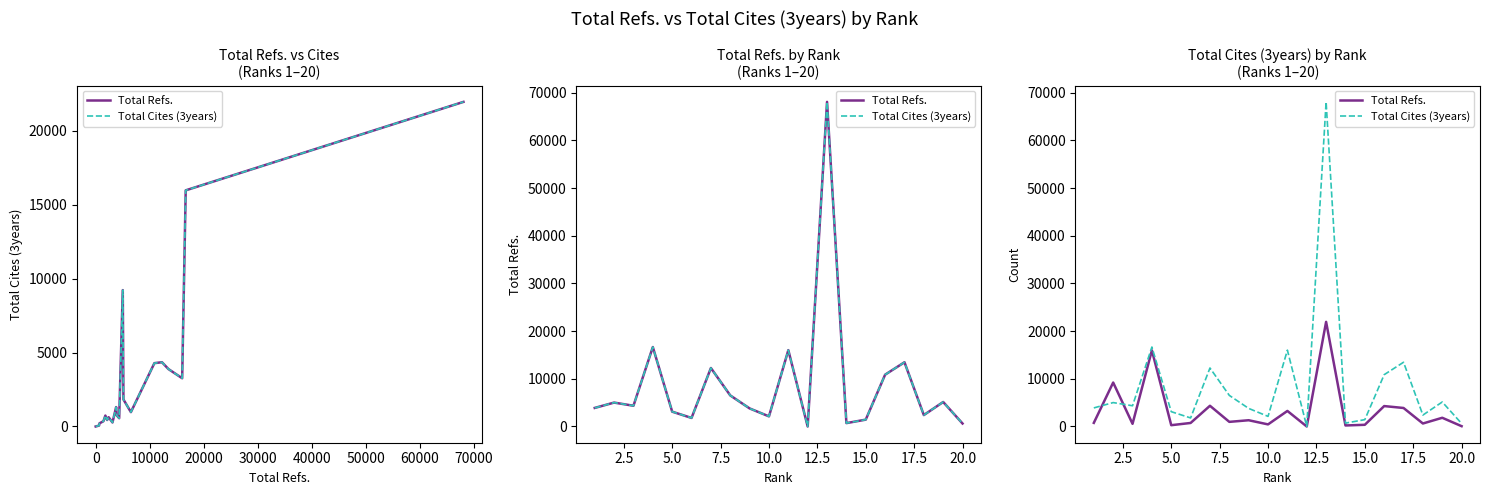

After their last crossing, which series has the higher values: Total Cites (3years) or Total Refs.?

Total Cites (3years)